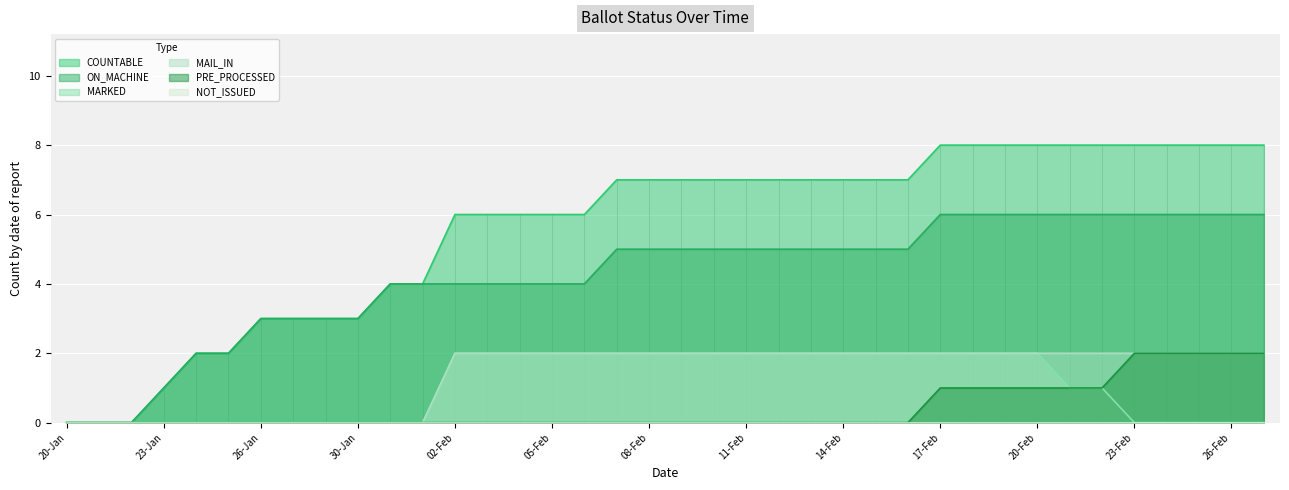

True or false: MAIL_IN and MARKED intersect in this chart.

False